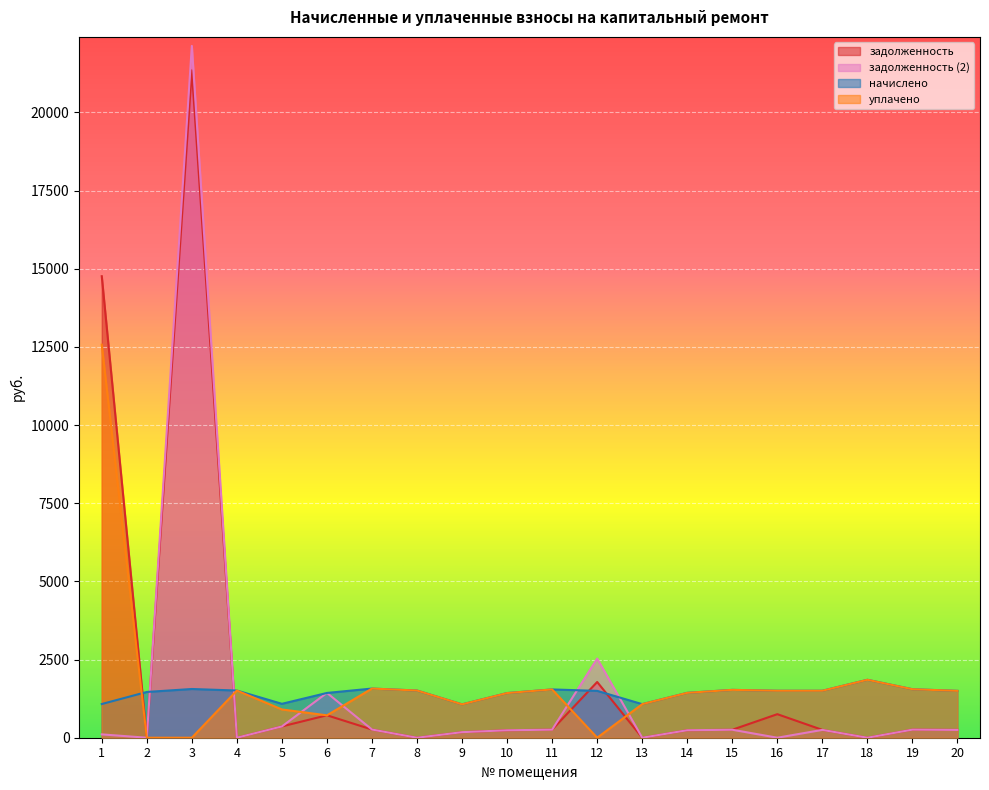

Between which two adjacent categories do начислено and задолженность (2) first intersect?

2 and 3